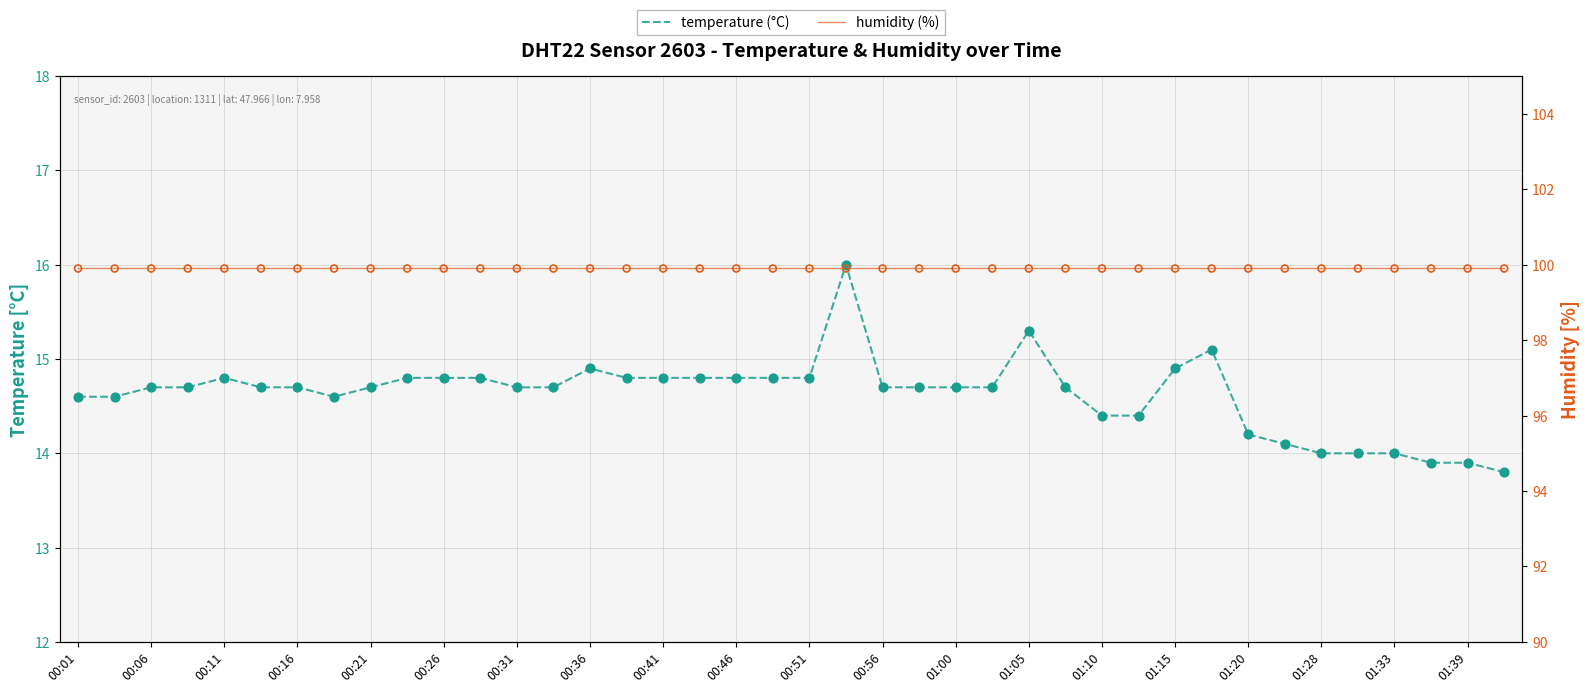

Which series contains the highest Y value?

humidity (%)